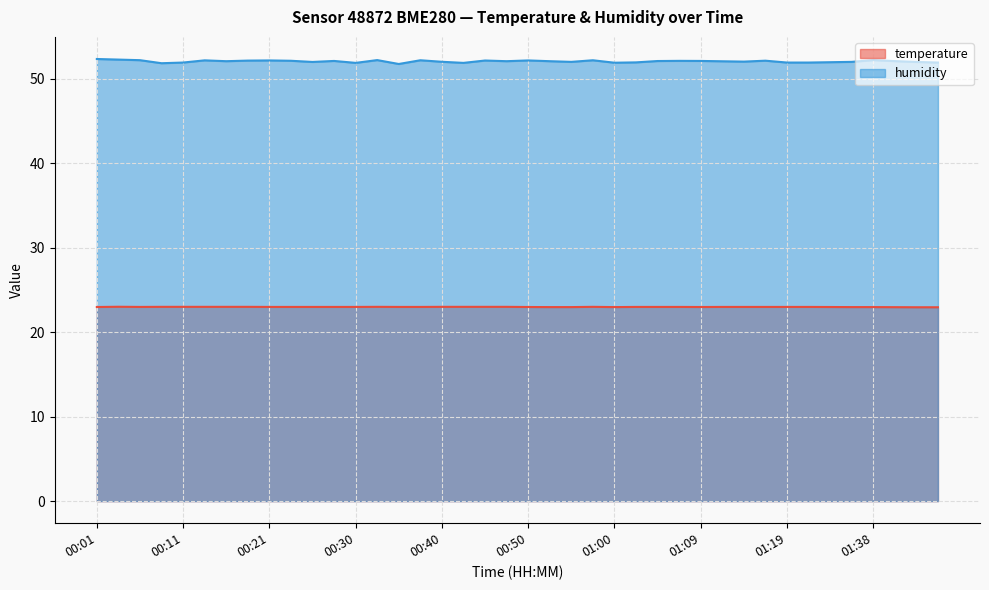

The value of temperature at 00:06 is 23.0. True or false?

True